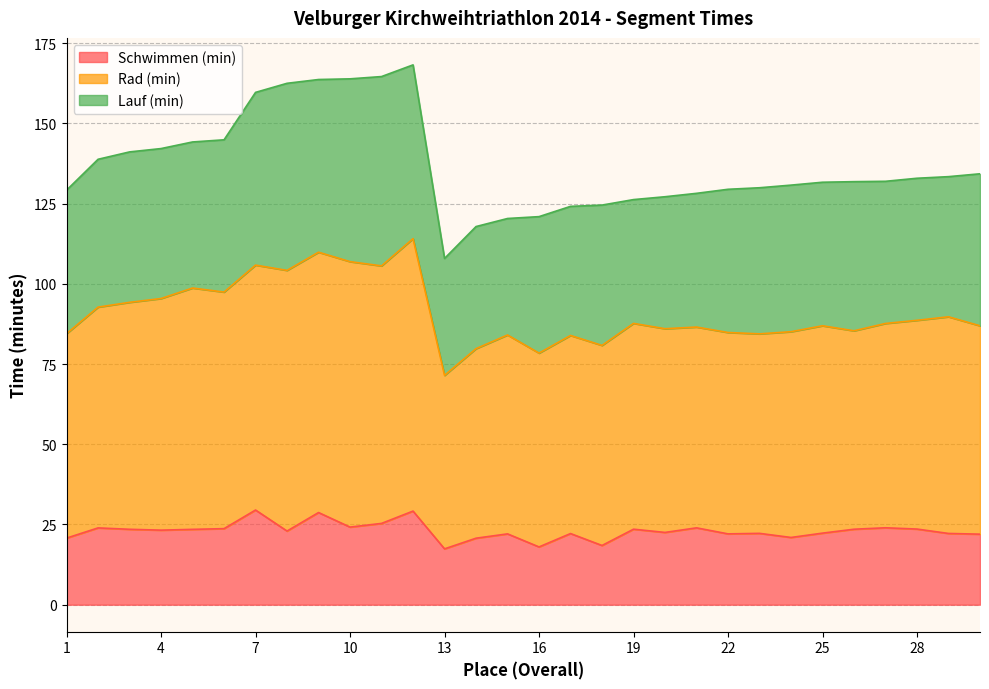

How many interior local valleys does the Schwimmen (min) series have?

9